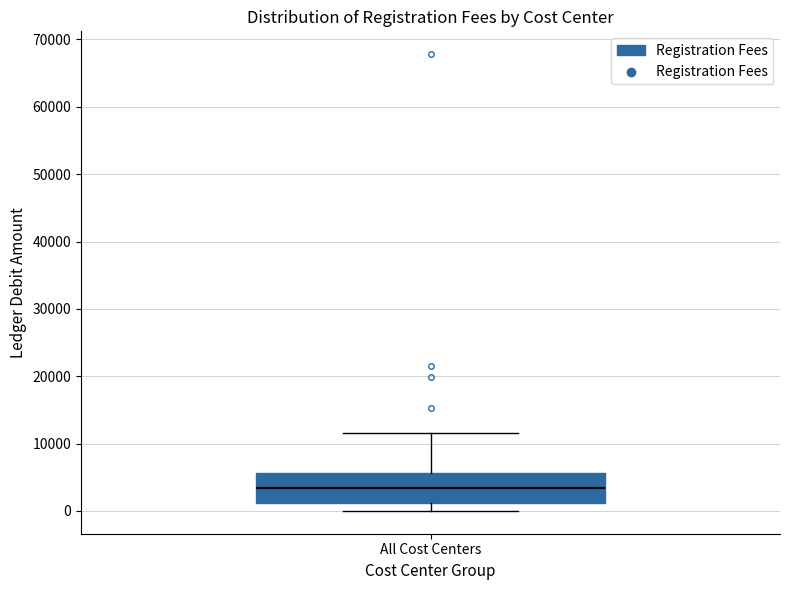

Where is the lower edge of the box for All Cost Centers on the y-axis? The values are not printed on the chart, so give them approximately, as read against the axis.

1000